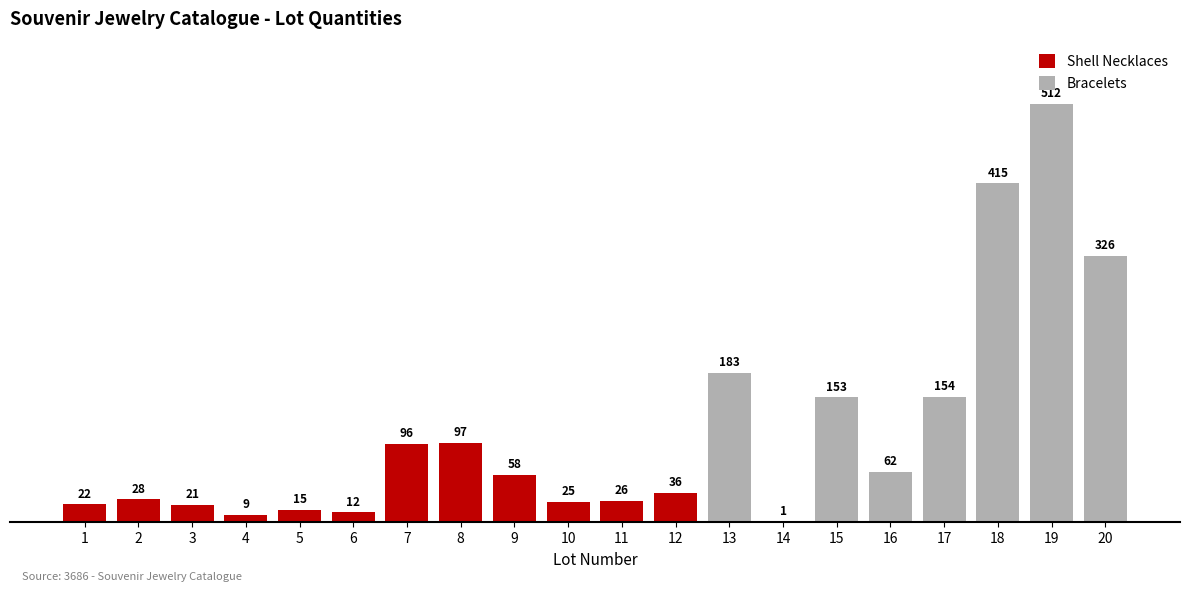

List the series in order of their overall mean, highest first.

Bracelets, Shell Necklaces